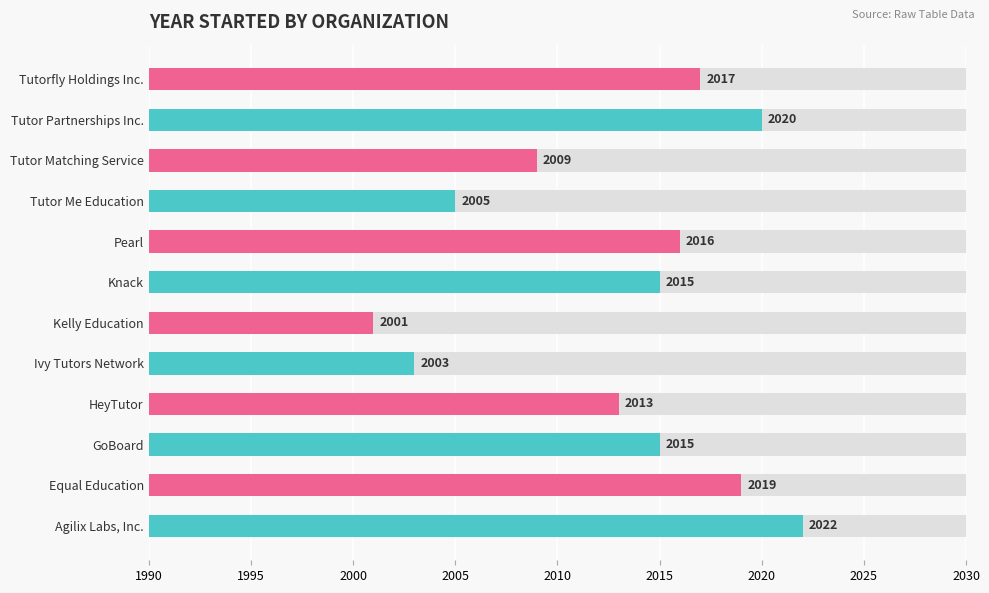

Is it true that the value at Kelly Education is 2001?

True